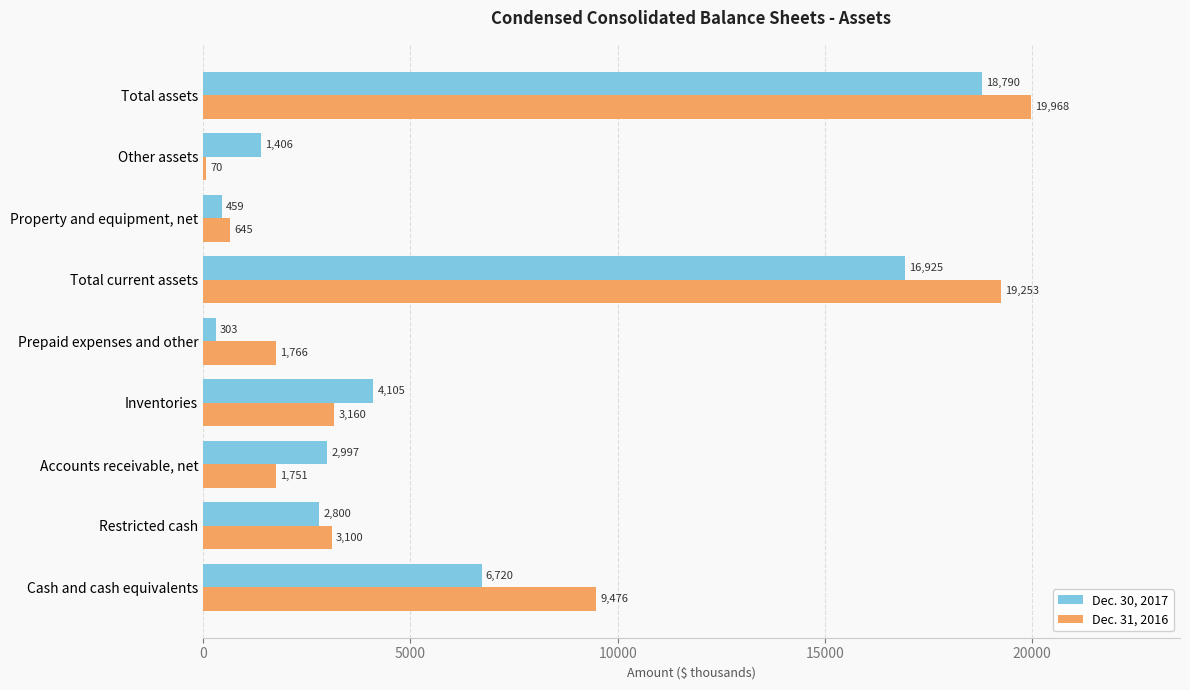

The Dec. 30, 2017 series shows 2997 at Accounts receivable, net. True or false?

True